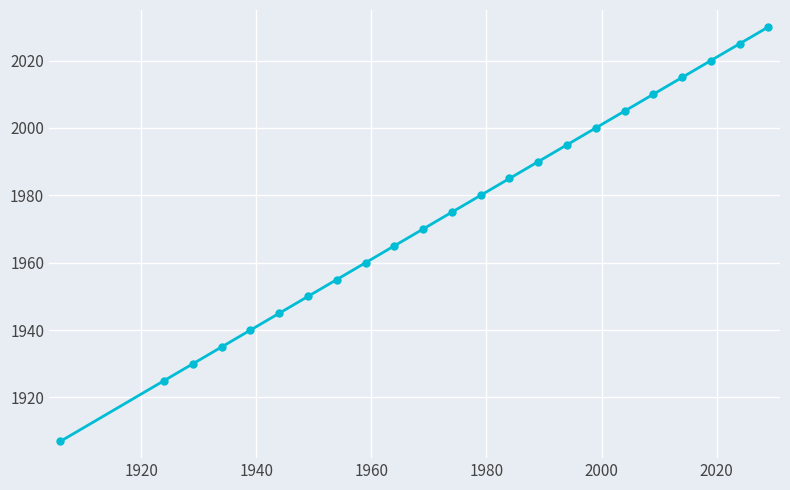

What is the minimum value shown in the chart?

1907